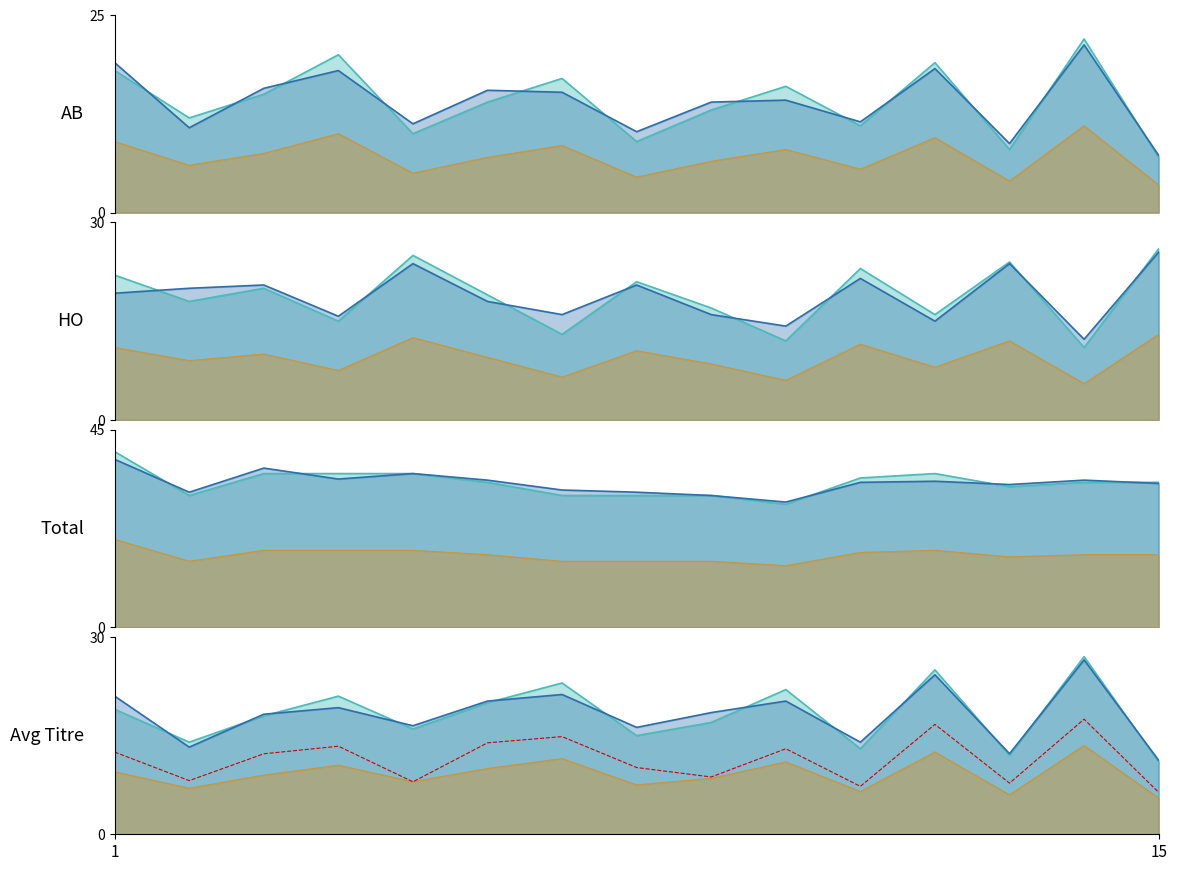

Which series changed the most between 12/07/2022 and 13/07/2022?

avg_titre